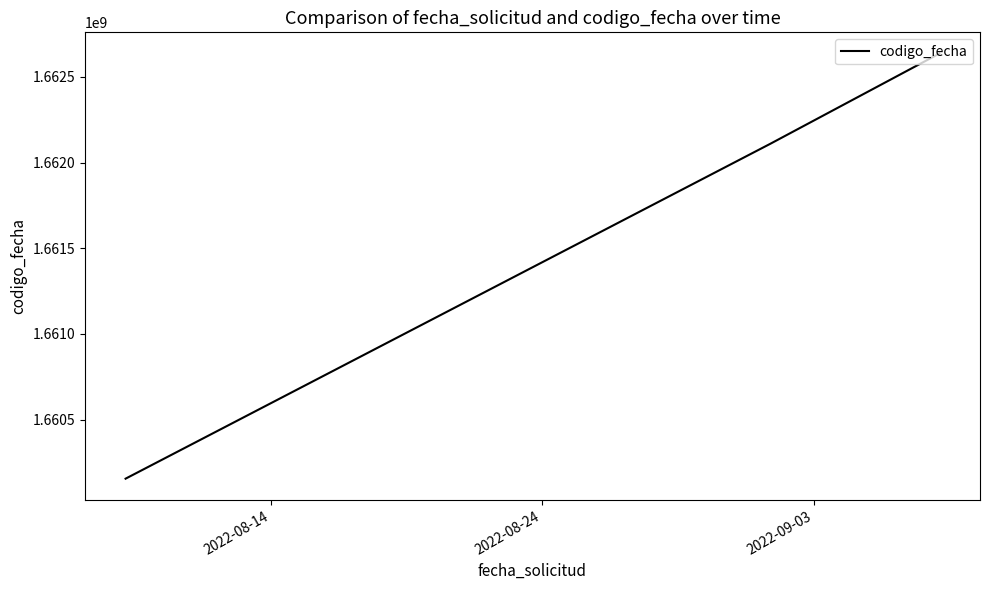

What is the greatest value displayed?

1662636266